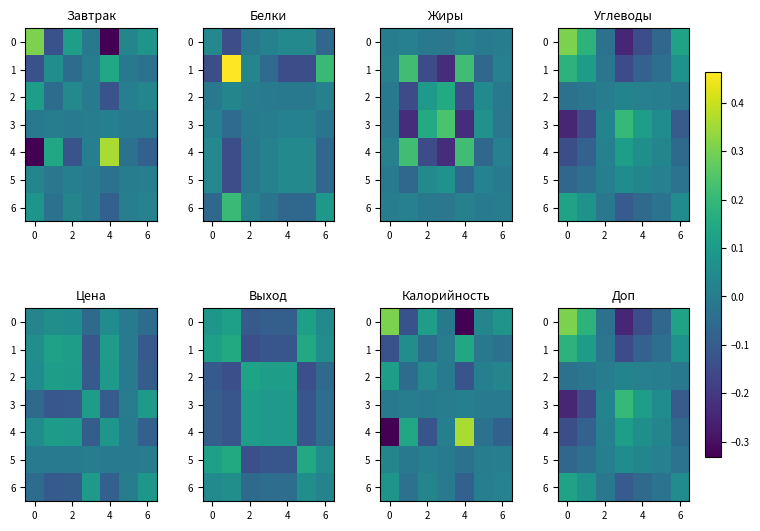

What is the difference between the highest and lowest values at 4?

0.3